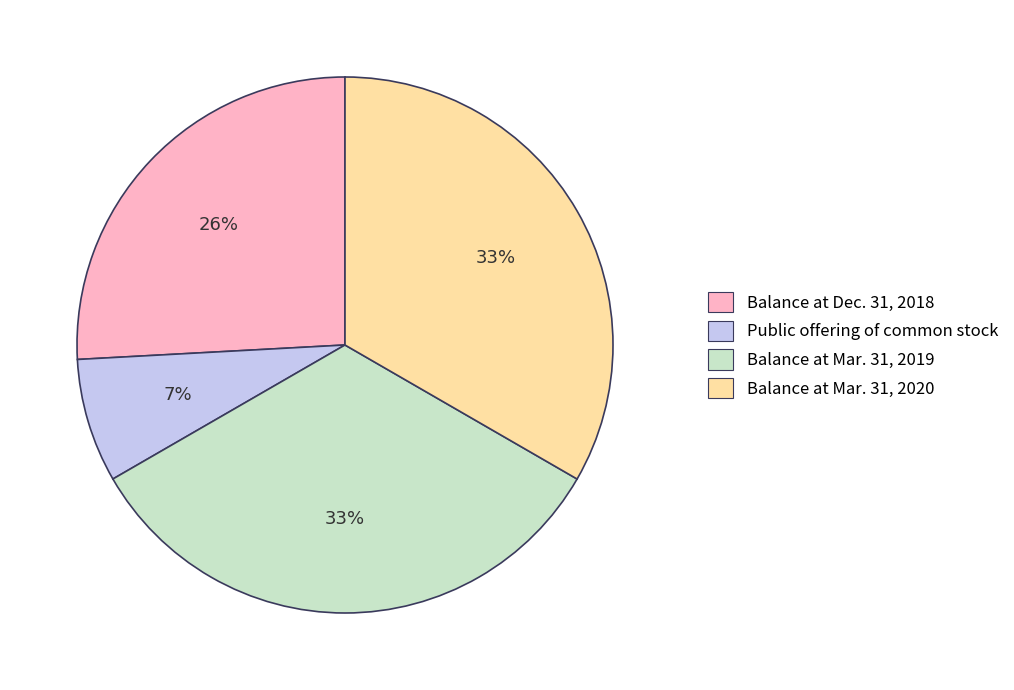

Which slice is the smallest?

Public offering of common stock